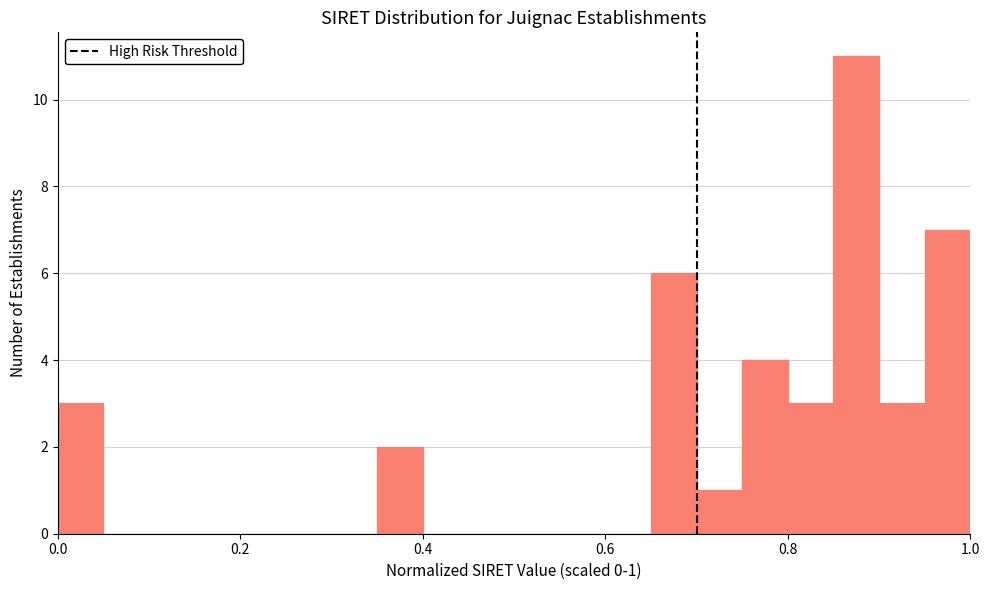

Read against the x-axis, roughly where is the centre of the tallest bar?

0.88